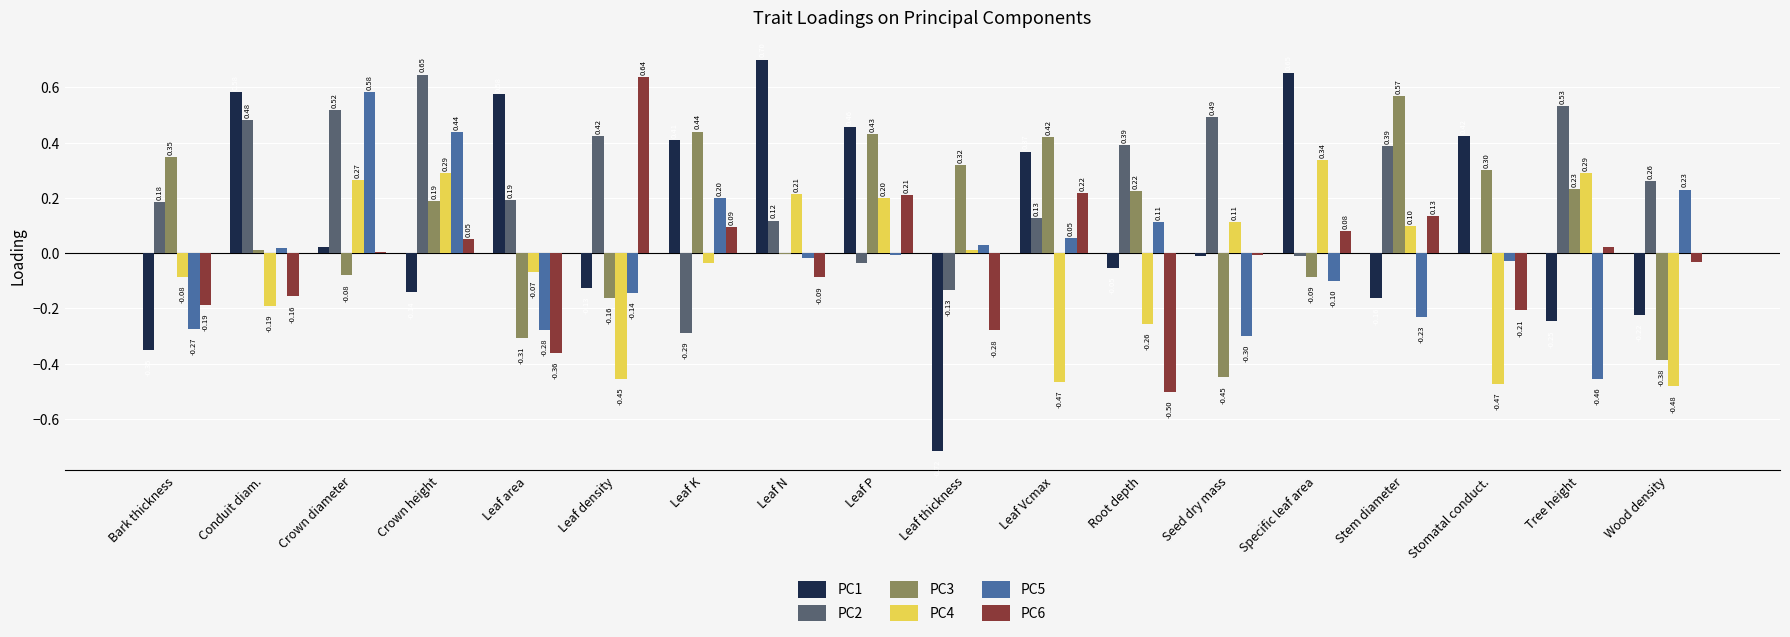

What is the sum of the PC3 values at Crown height and Seed dry mass?

-0.3